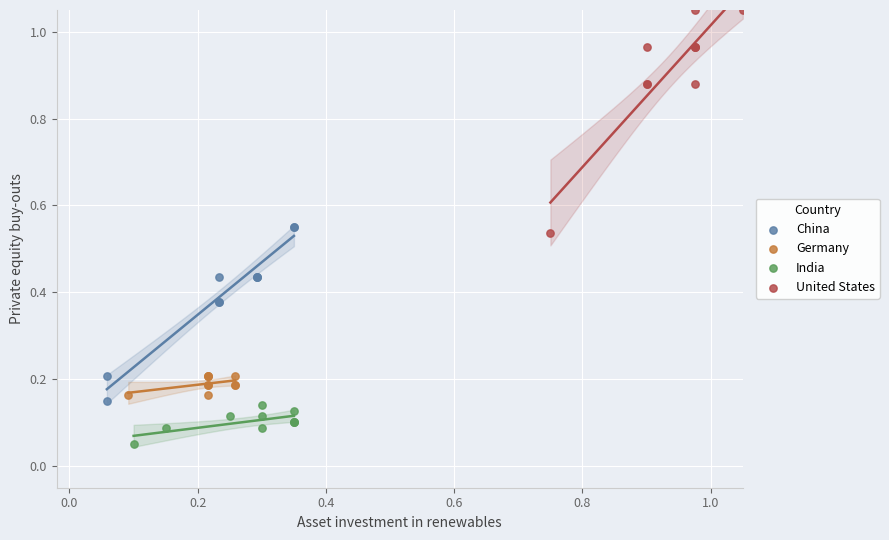

Which series reaches the minimum Y coordinate?

India